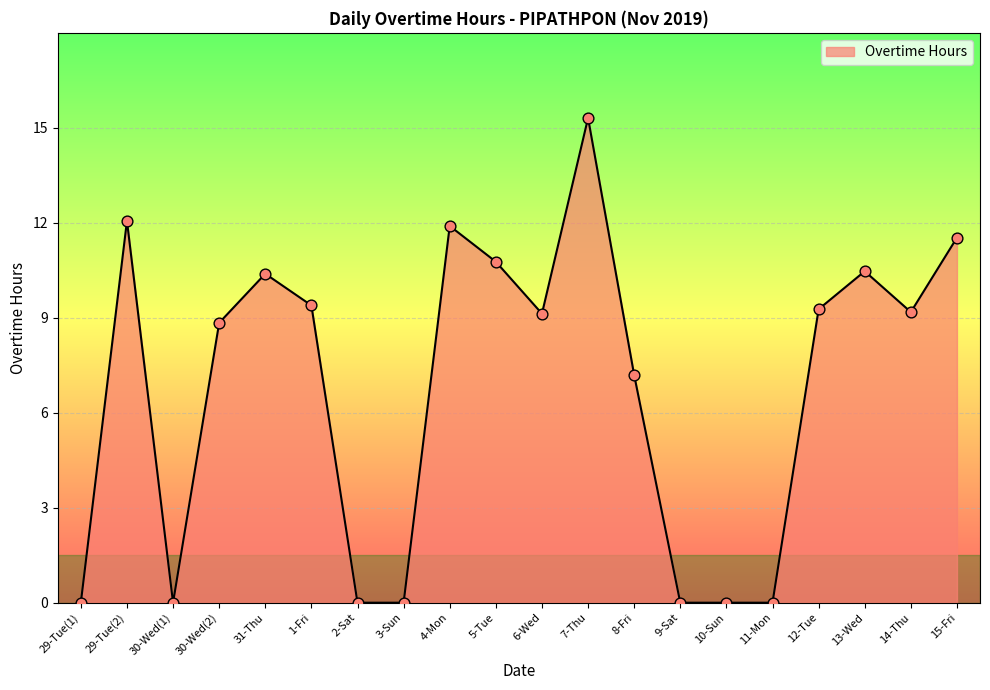

Between 15-Fri and 5-Tue, which is larger?

15-Fri